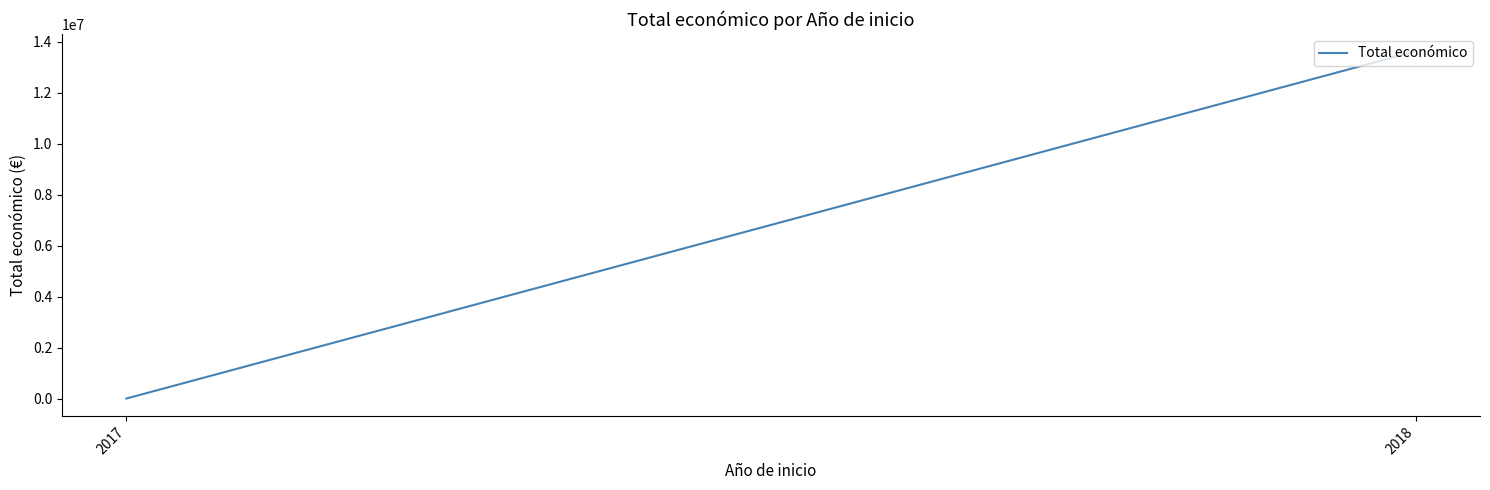

What is the change in value from 2017 to 2018?

+13616684